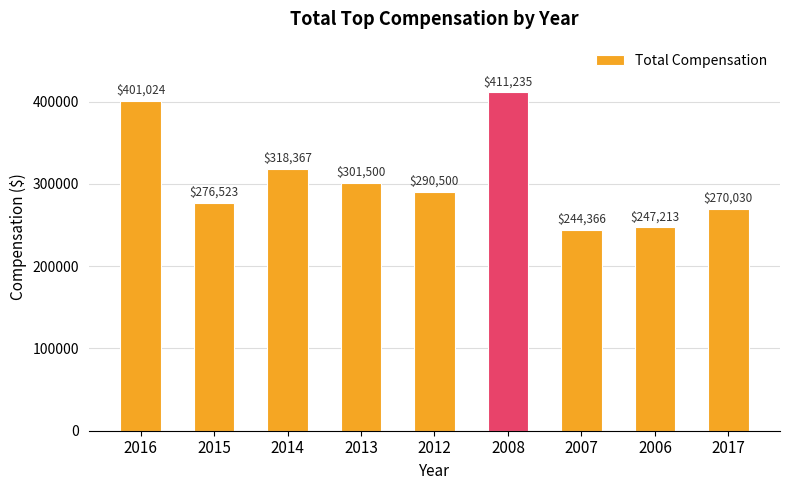

List the labels in order of value, smallest first.

2007, 2006, 2017, 2015, 2012, 2013, 2014, 2016, 2008